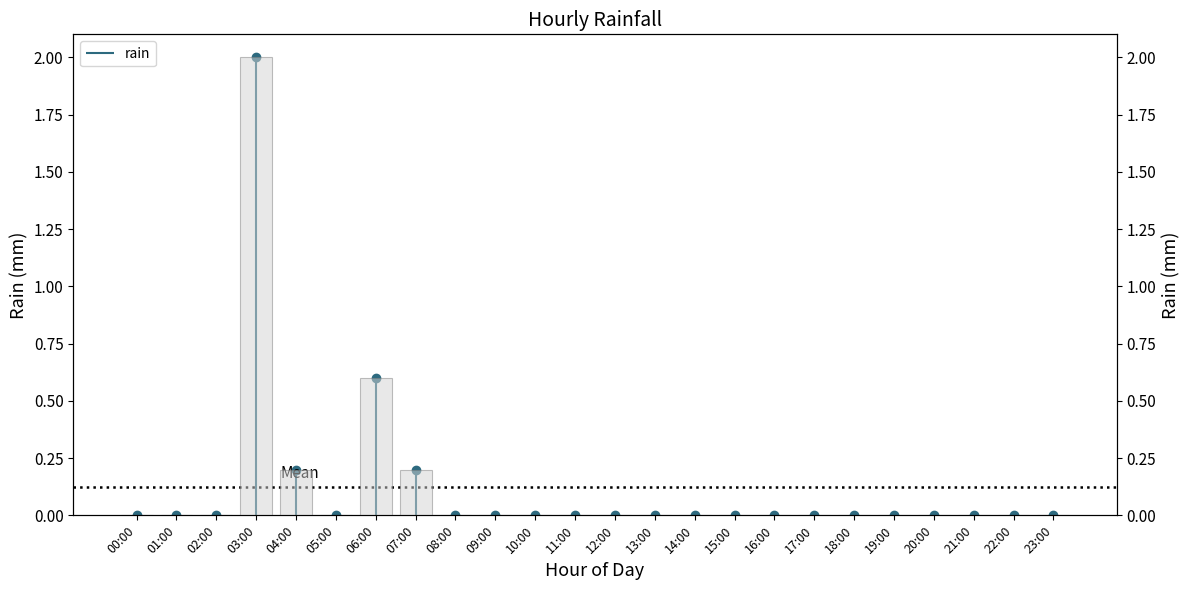

What is the greatest value displayed?

2.0